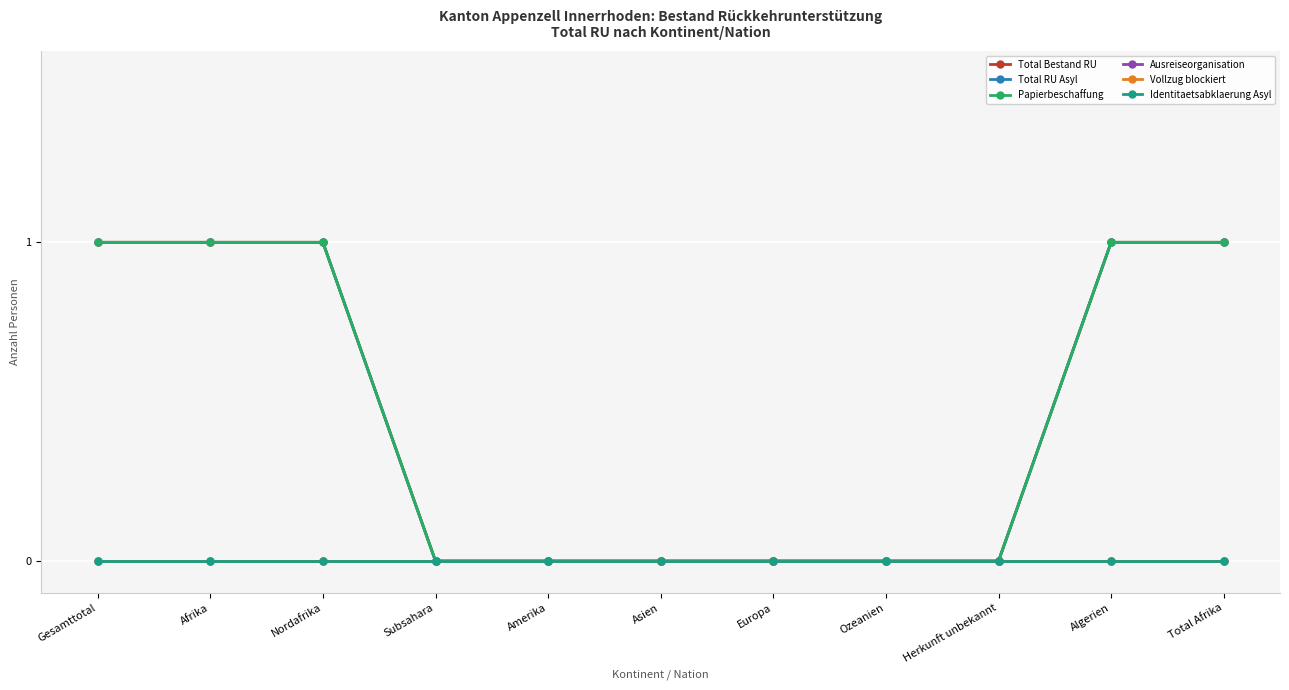

True or false: Vollzug blockiert and Total RU Asyl cross at least once.

False